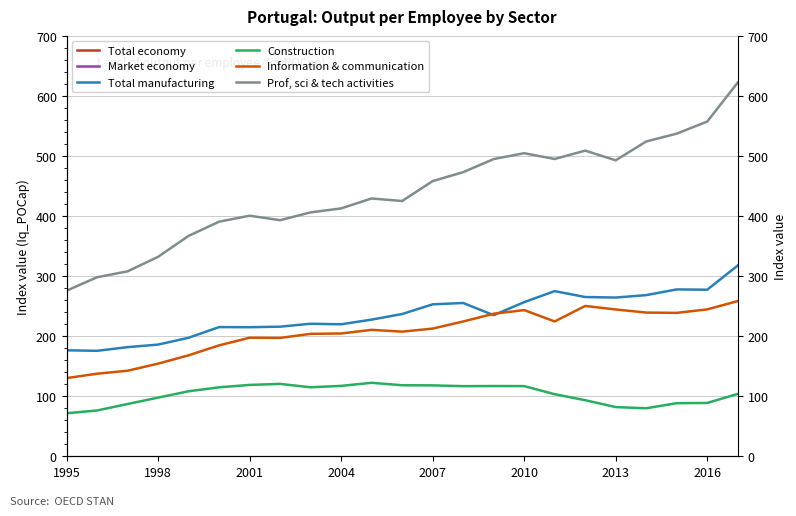

True or false: Information & communication and Prof, sci & tech activities intersect in this chart.

False